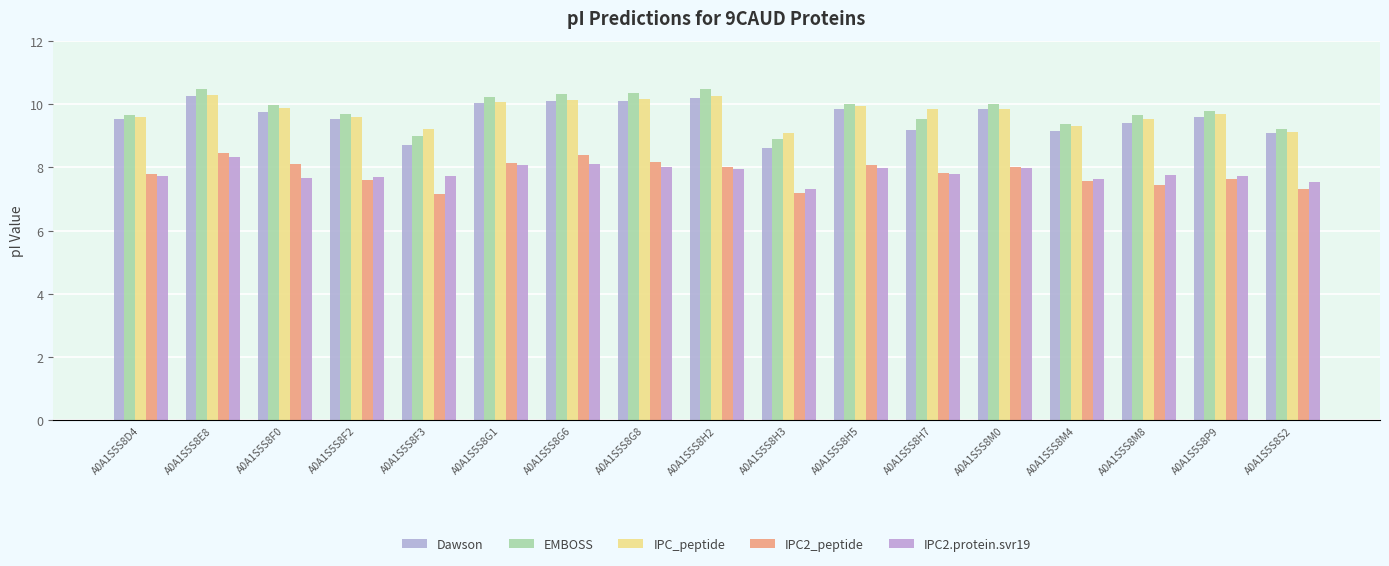

What position from the right is A0A1S5S8S2?

1